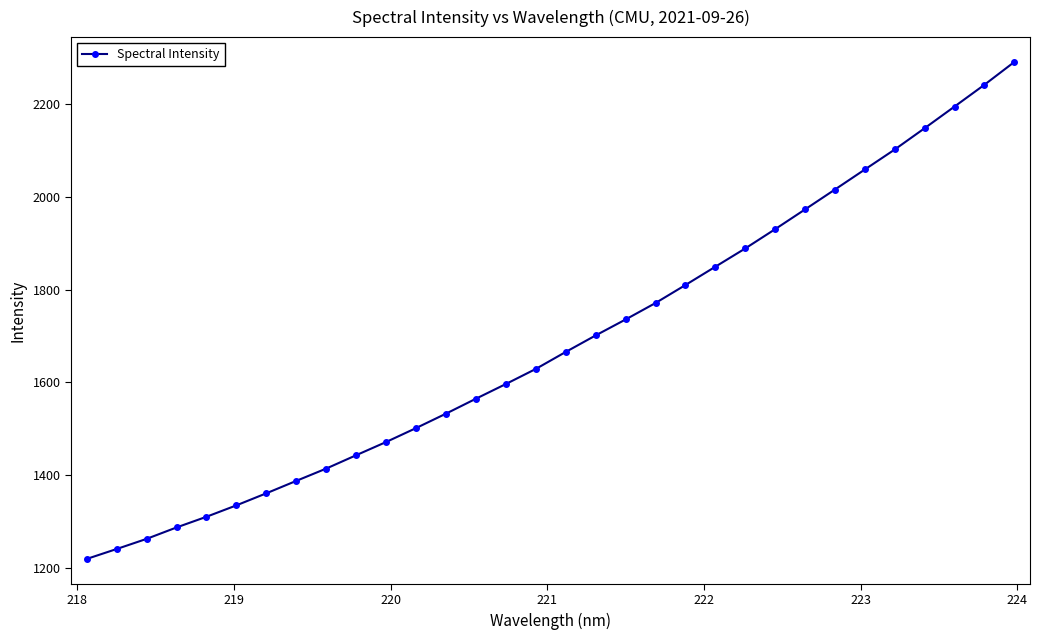

What is the value of the 3rd point from the left?

1262.8